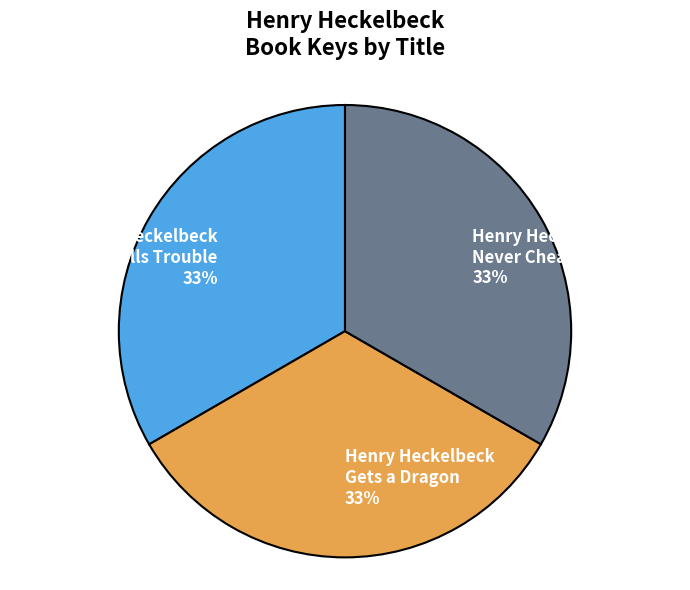

Combined, do Henry Heckelbeck Spells Trouble and Henry Heckelbeck Never Cheats account for over 50%?

Yes